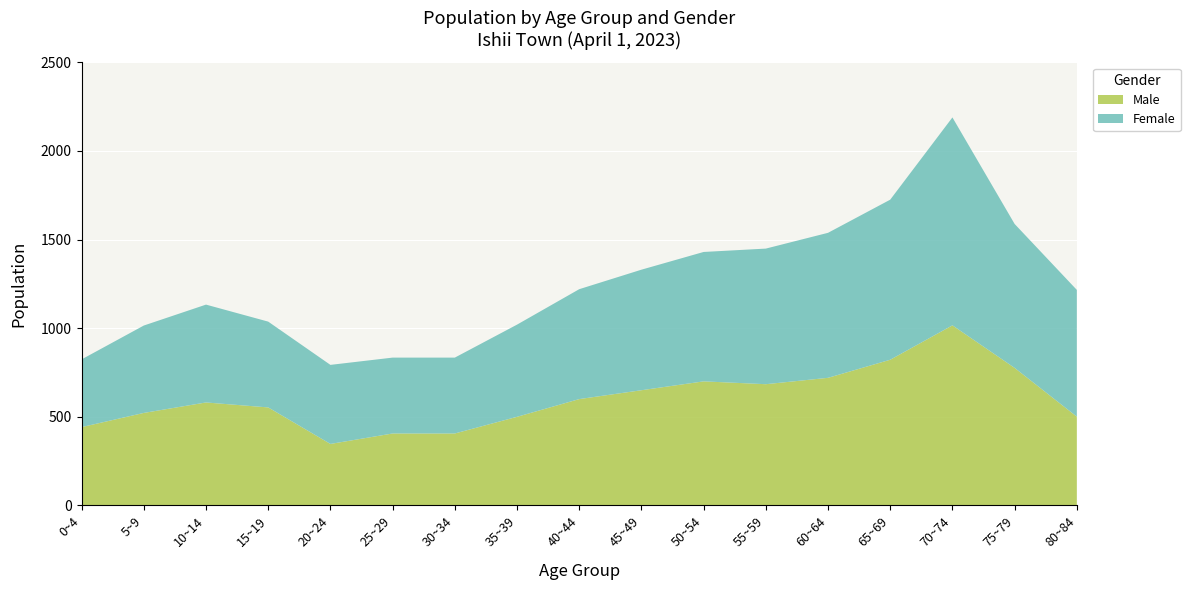

Reading left to right, extract all data points from this chart.

Male: 442	522	581	553	347	406	406	500	600	650	700	684	720	822	1016	776	501
Female: 382	493	552	484	446	428	428	520	620	680	730	765	818	903	1173	812	715